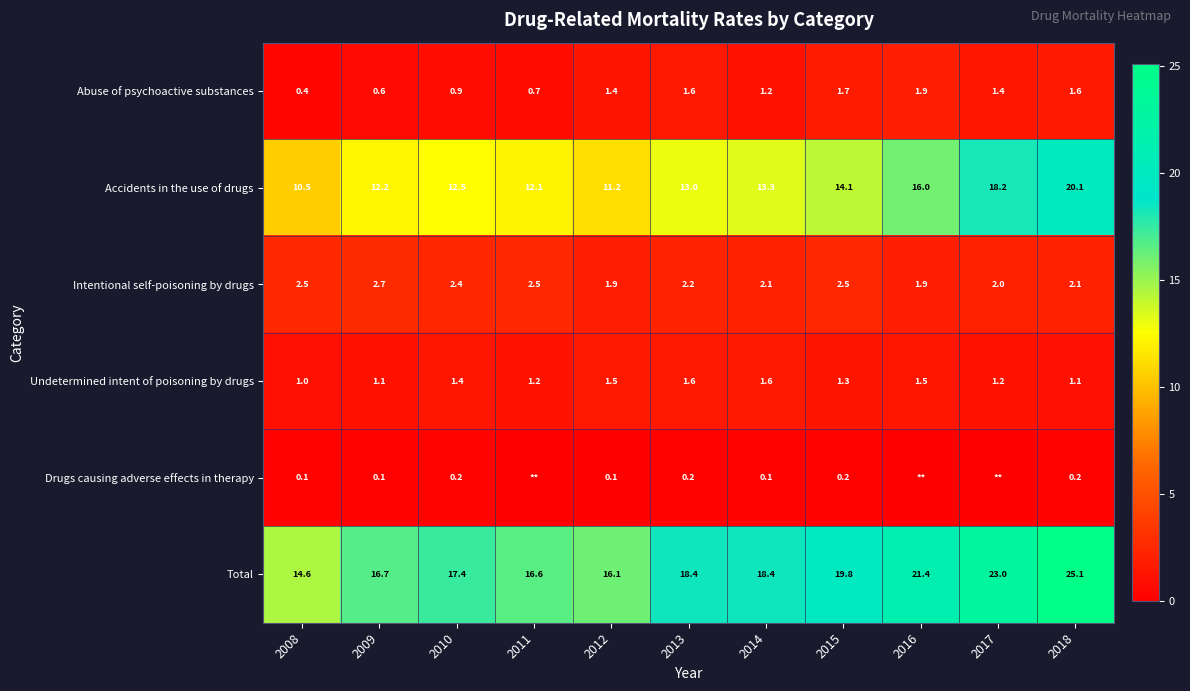

What is the maximum value shown in the chart?

25.1